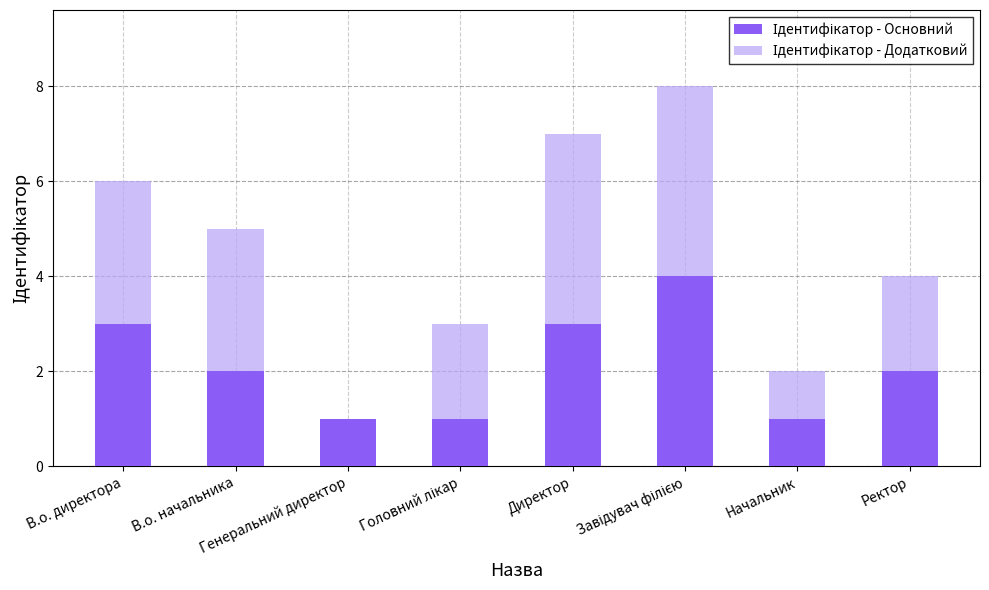

Does the chart contain stacked bars?

Yes